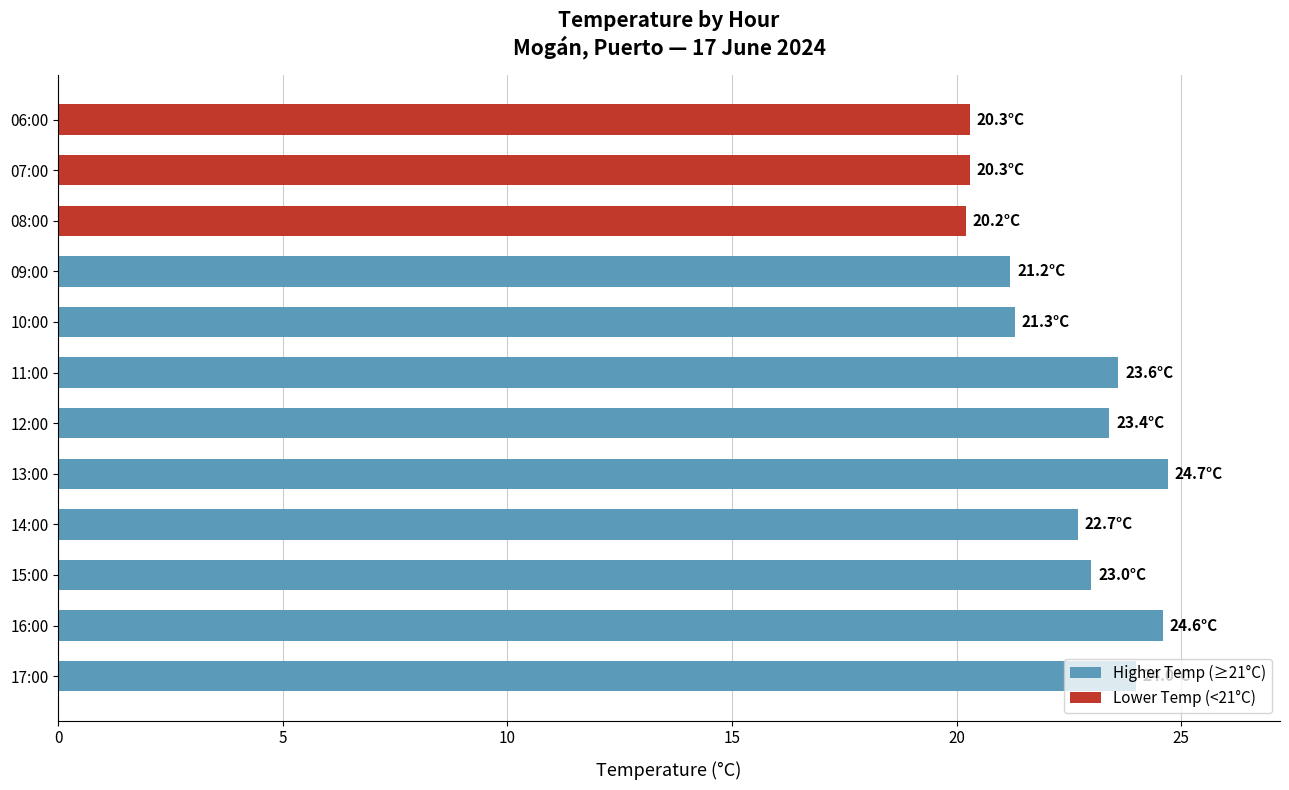

What is the sum of all values?

269.3